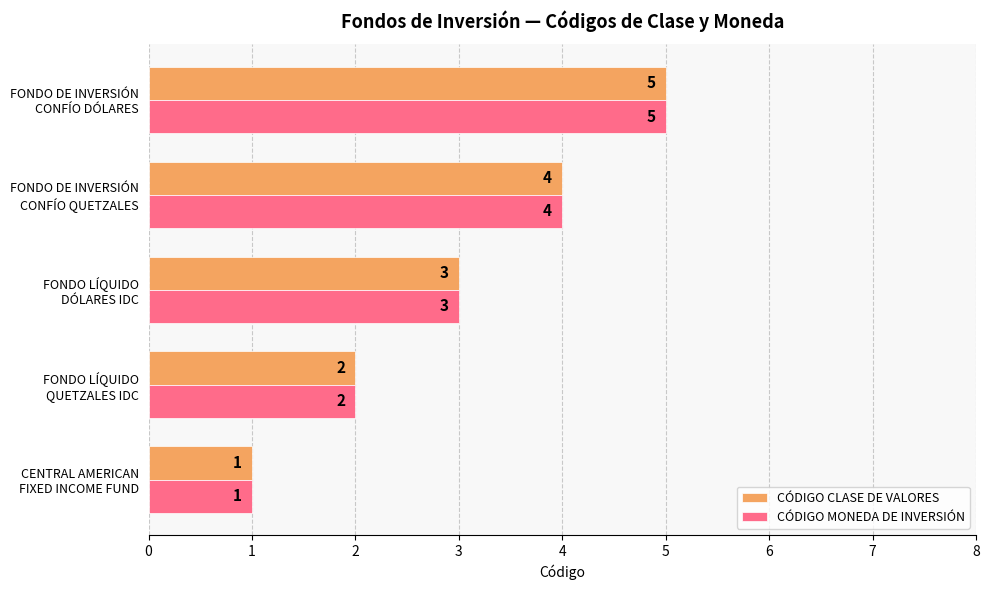

Count the CÓDIGO MONEDA DE INVERSIÓN values in the range 2 to 4.

3